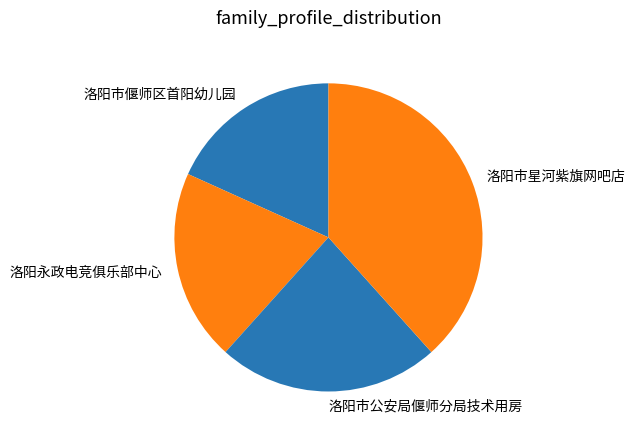

Between 洛阳市偃师区首阳幼儿园 and 洛阳市星河紫旗网吧店, which is larger?

洛阳市星河紫旗网吧店